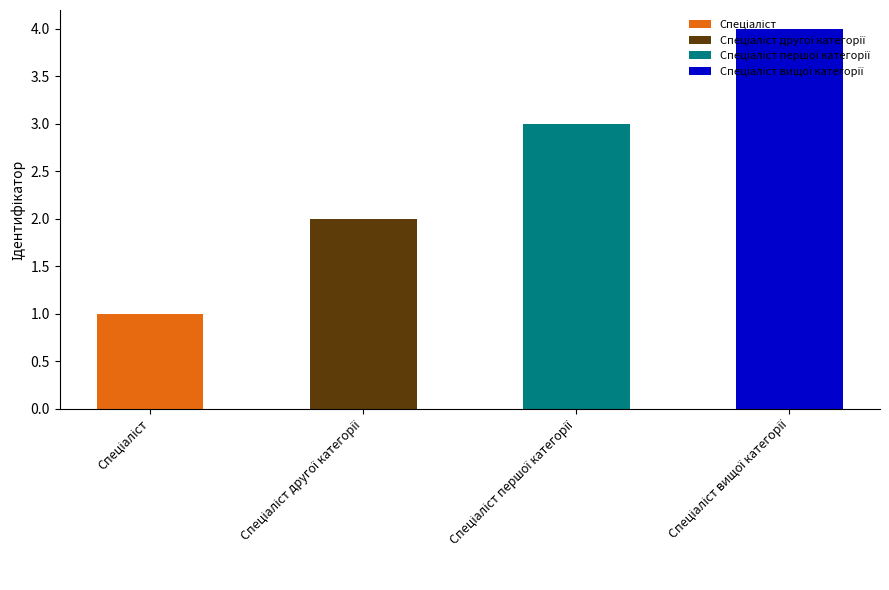

Are the bars horizontal?

No